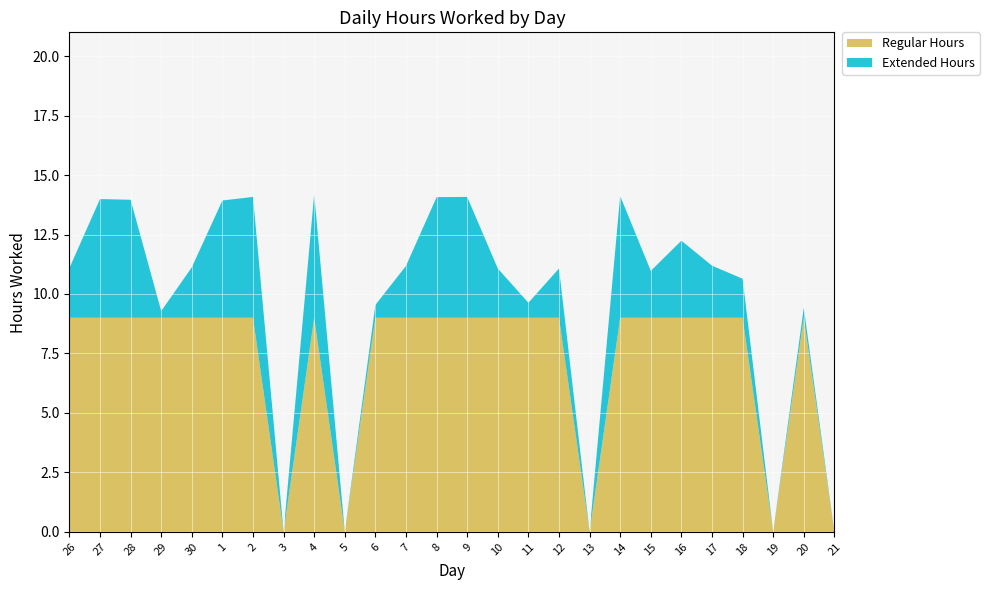

Reading left to right, list all the values displayed in this chart.

26=11.1	27=14.0	28=14.0	29=9.3	30=11.1	1=13.9	2=14.1	3=0.0	4=14.2	5=0.0	6=9.5	7=11.2	8=14.1	9=14.1	10=11.1	11=9.6	12=11.1	13=0.0	14=14.1	15=11.0	16=12.2	17=11.2	18=10.6	19=0.0	20=9.4	21=0.0